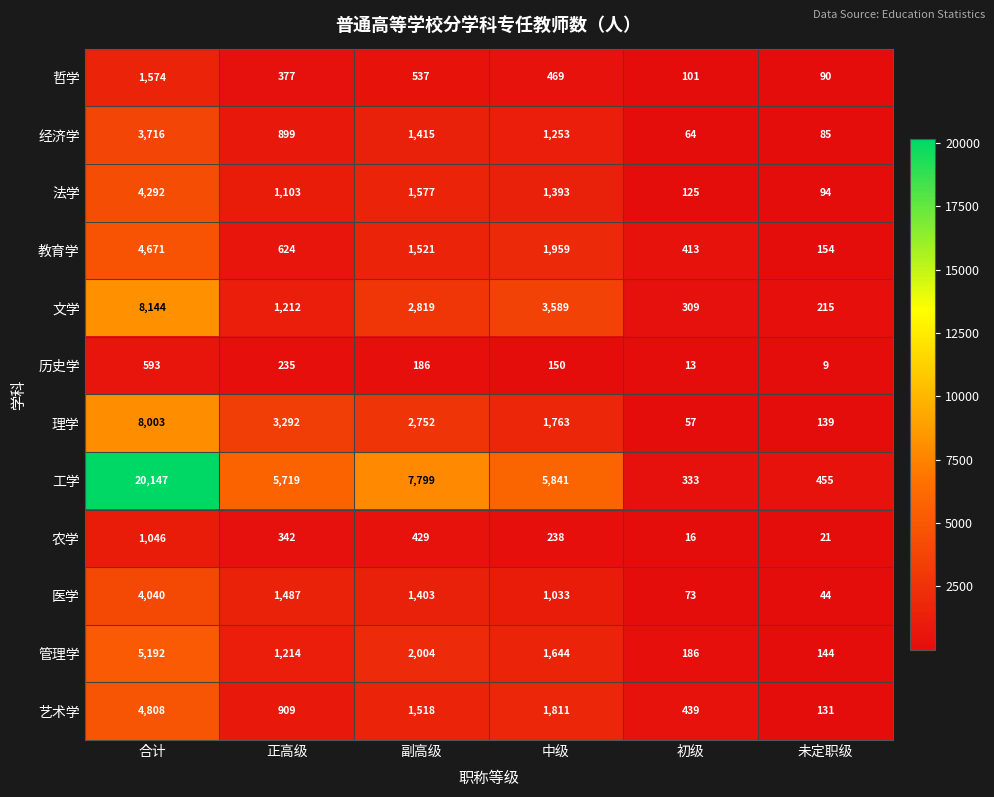

What is the greatest value displayed?

20147